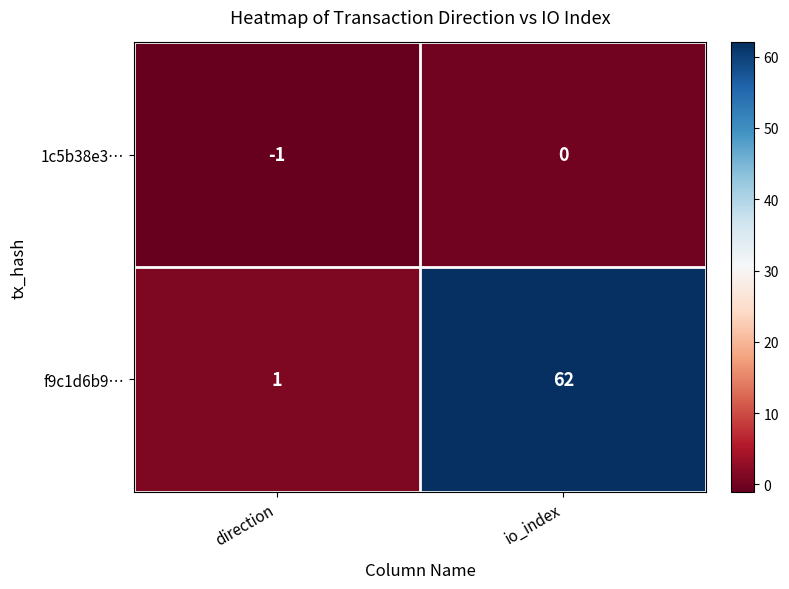

What is the total value across all series at io_index?

62